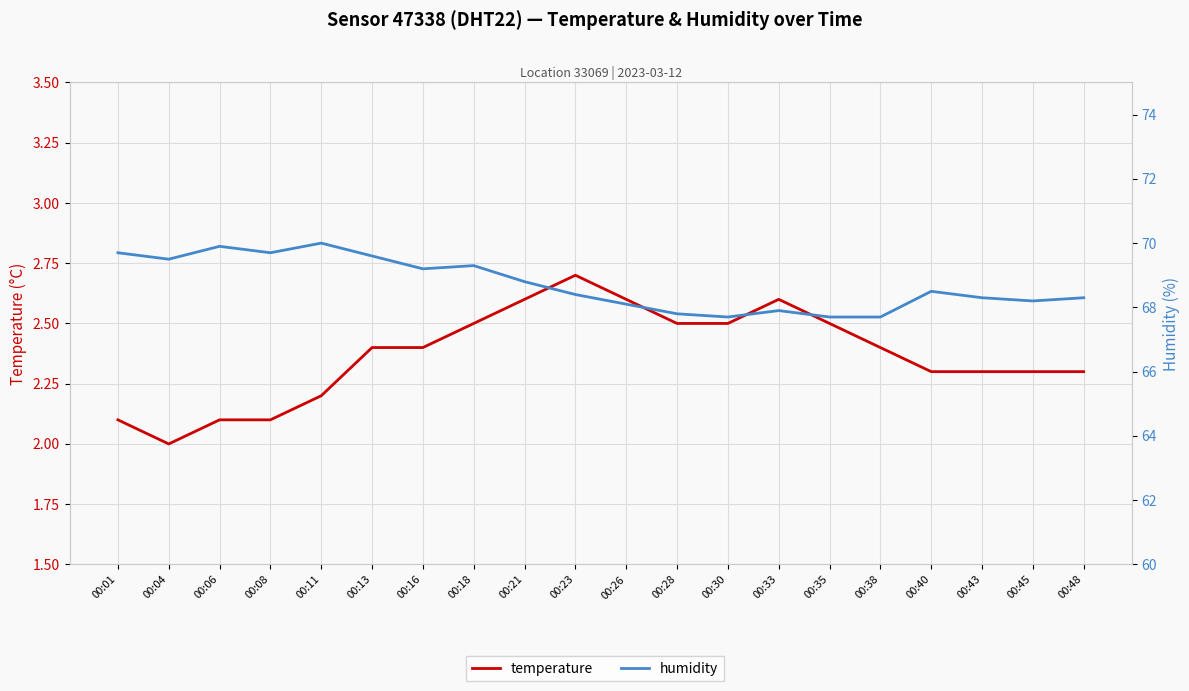

How many interior local valleys does the humidity series have?

5